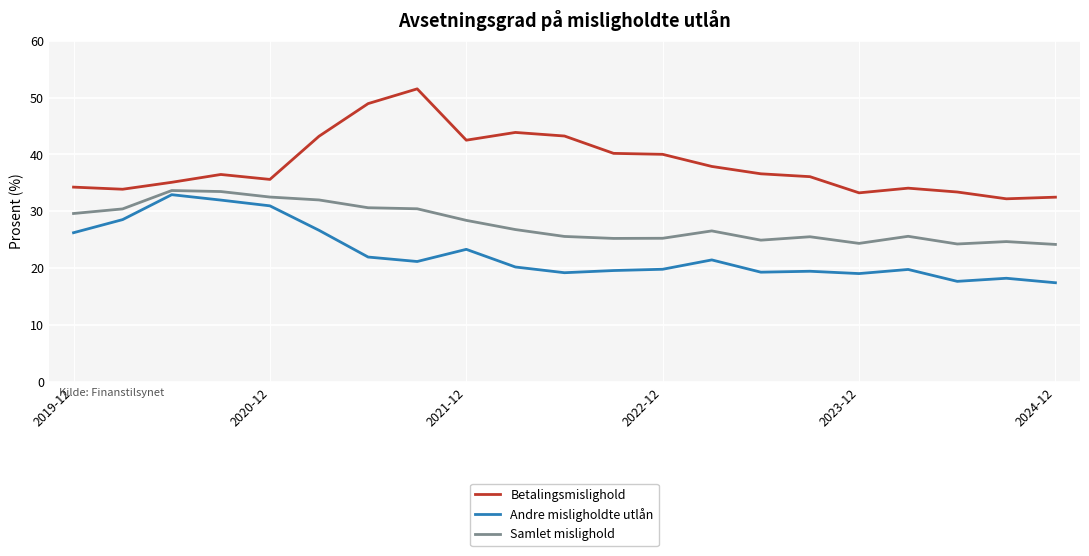

What is the difference between the maximum and minimum values in the Andre misligholdte utlån series?

15.5